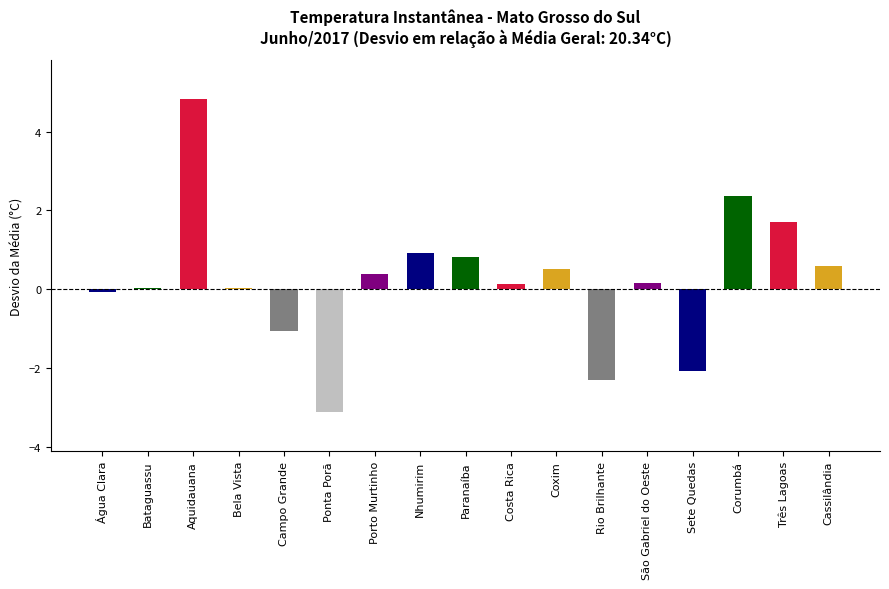

What is the label of the 4th bar from the left?

Bela Vista